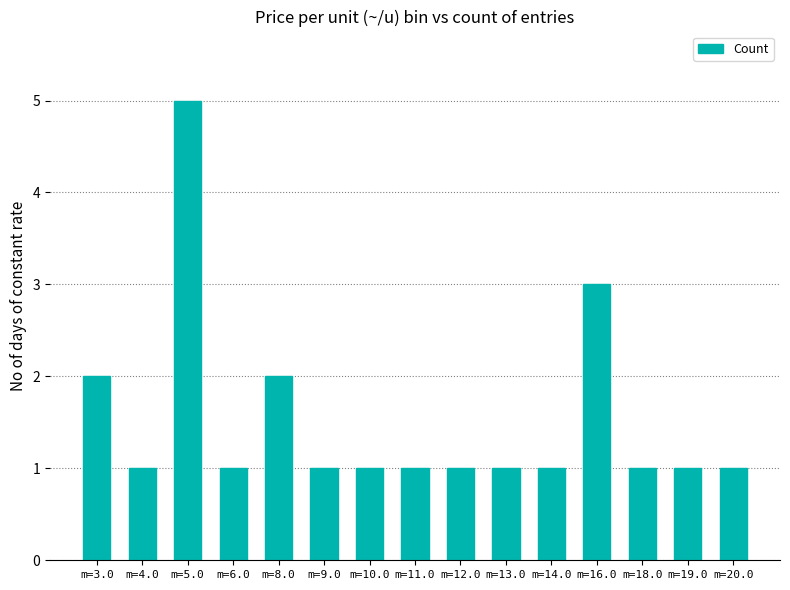

What is the label of the 8th bar from the right?

m=11.0